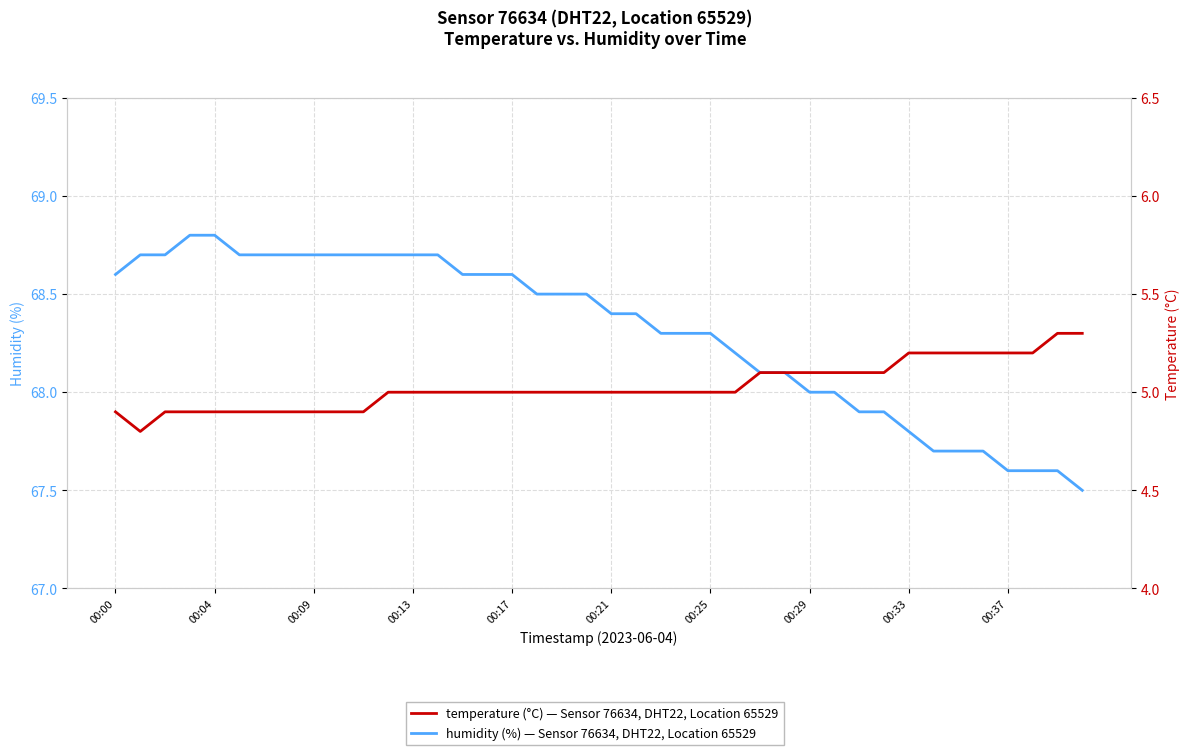

True or false: humidity and temperature cross at least once.

False